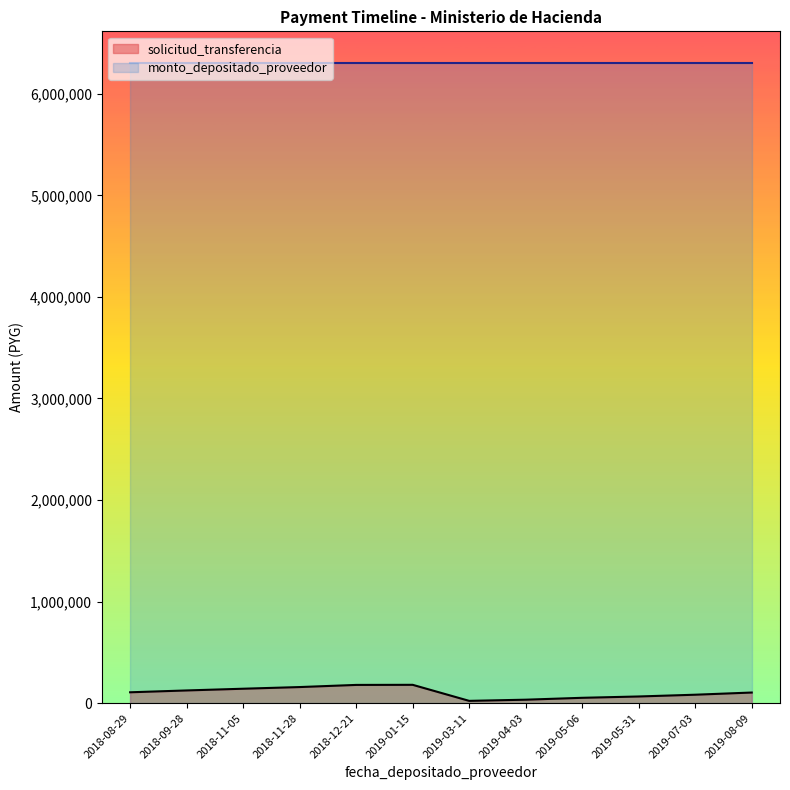

The value at 2018-11-28 is 222212. True or false?

False